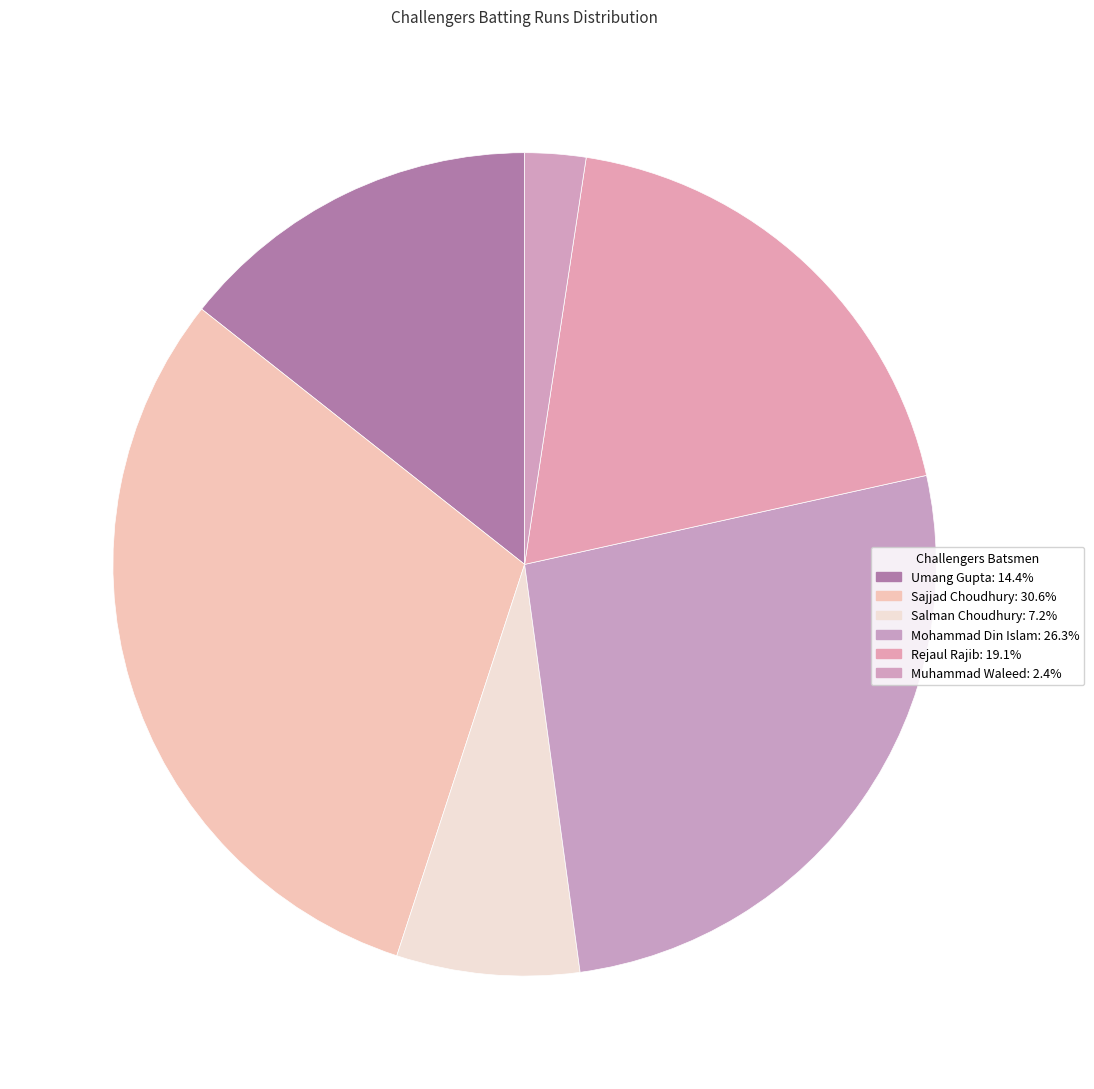

How many slices are in this pie chart?

6